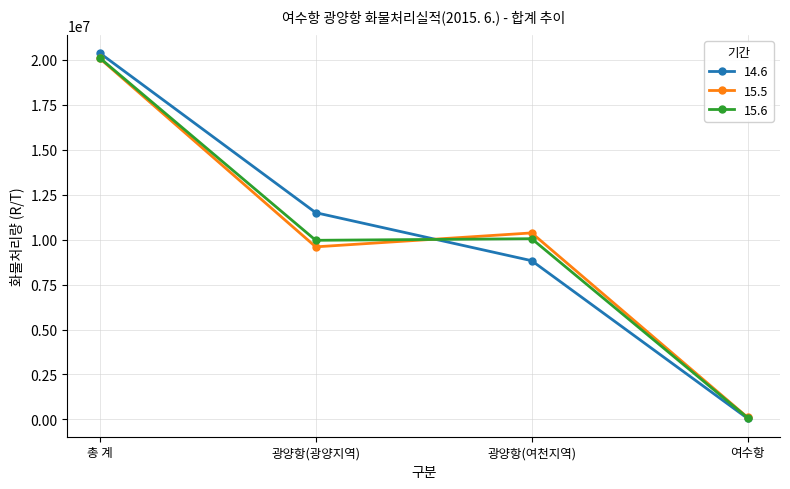

Does the chart display data point markers on the line(s)?

Yes